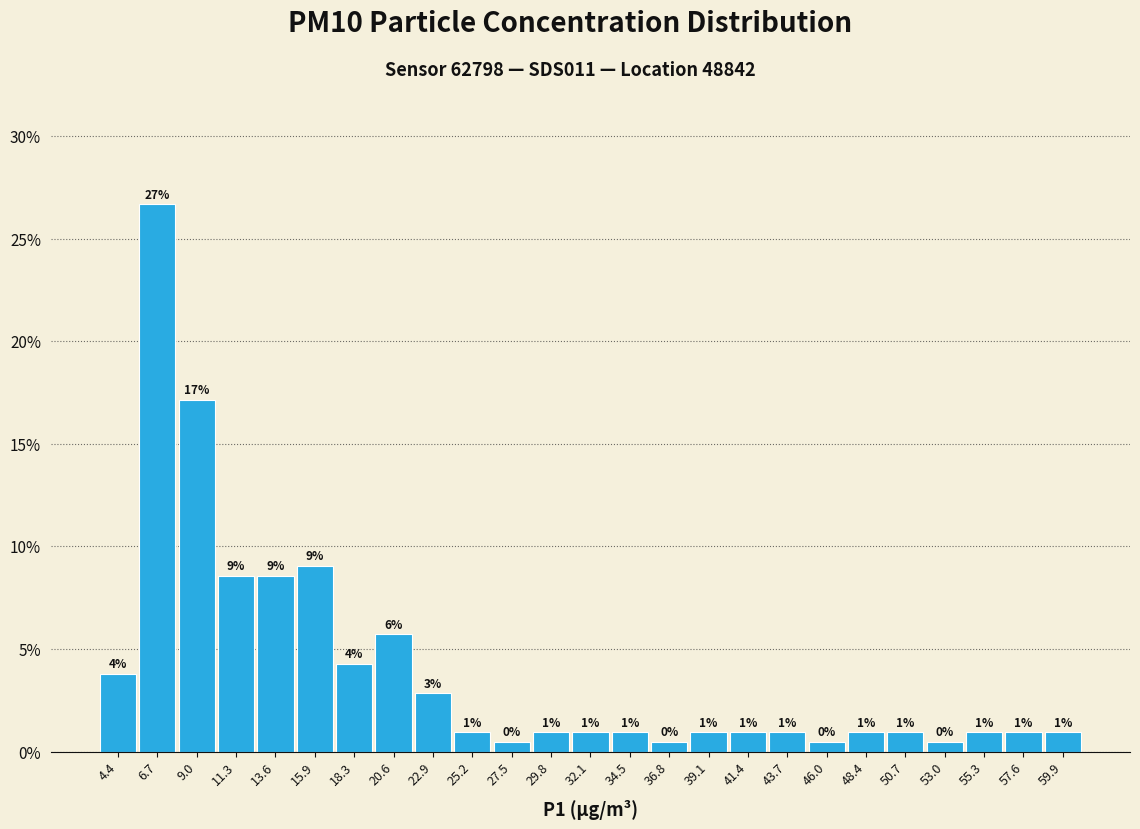

Over which range of the x-axis is the bar tallest?

5.5 to 8.0